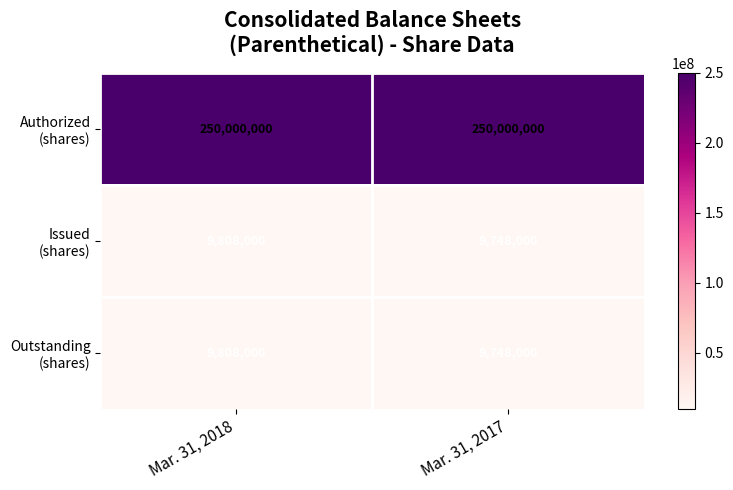

What is the smallest value displayed?

9748000